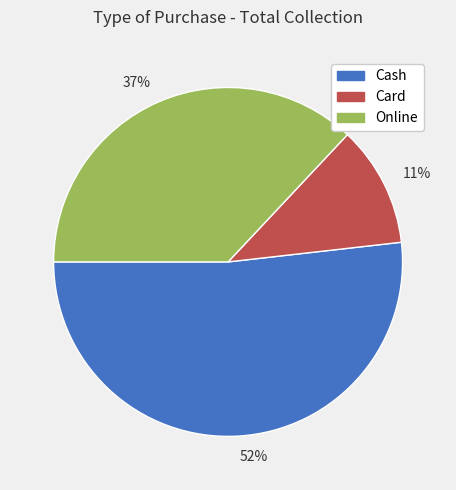

Do Cash and Card together represent more than half of the pie?

Yes